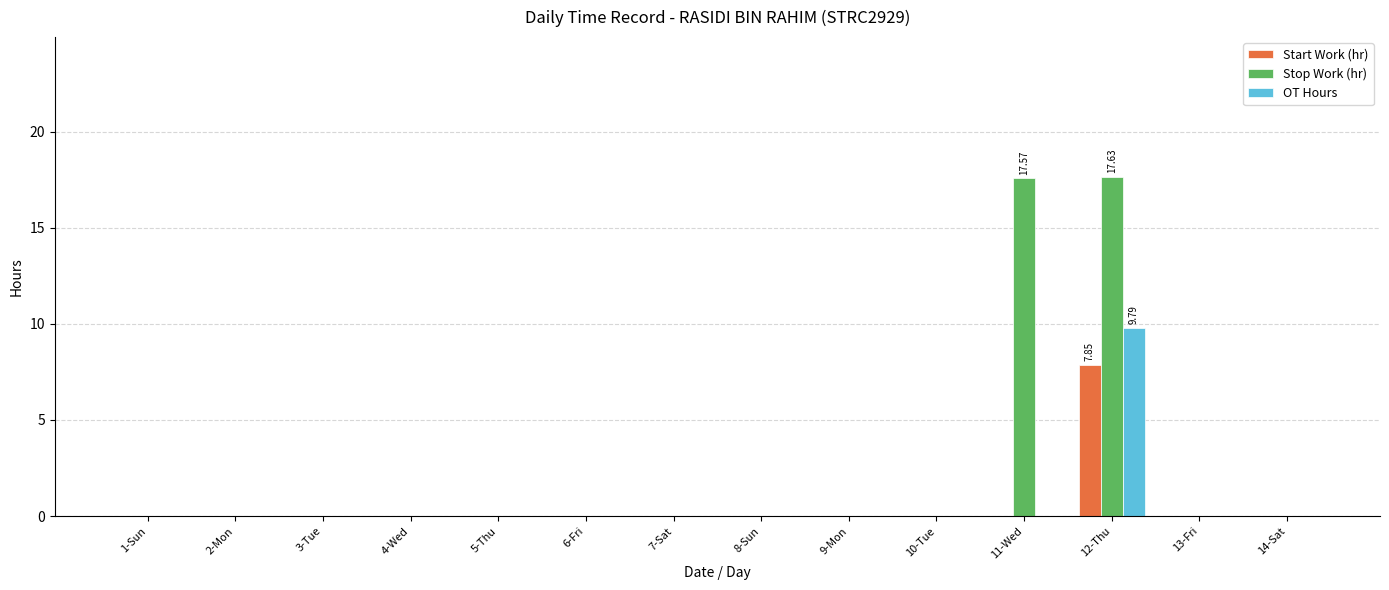

The value of Start Work (hr) at 6-Fri is 0.0. True or false?

True